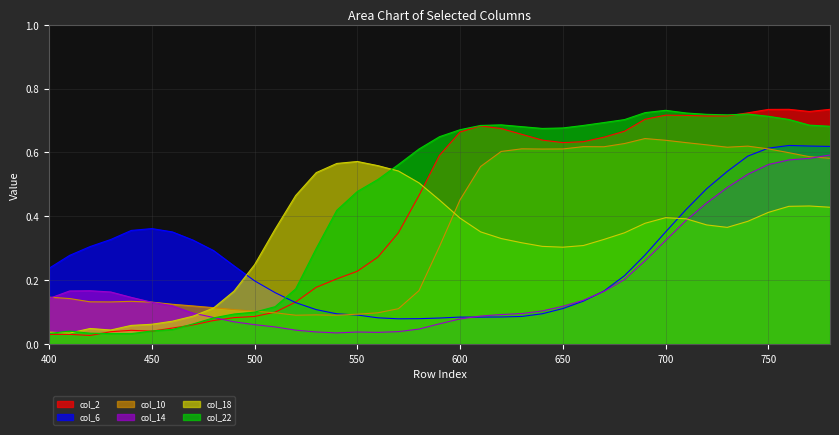

What is the difference between the maximum and minimum values in the col_10 series?

0.6